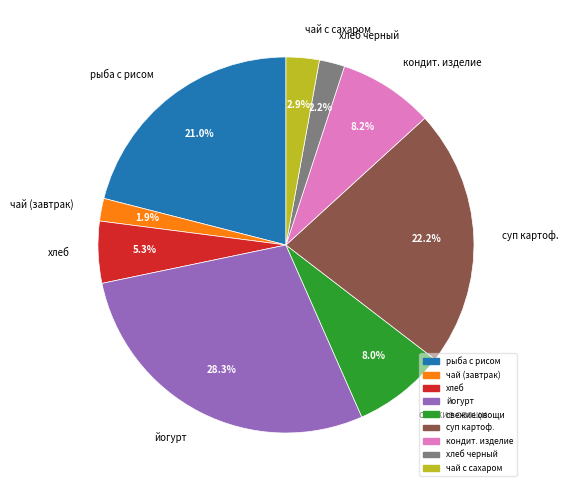

Is it true that хлеб черный is 2% of the pie?

True